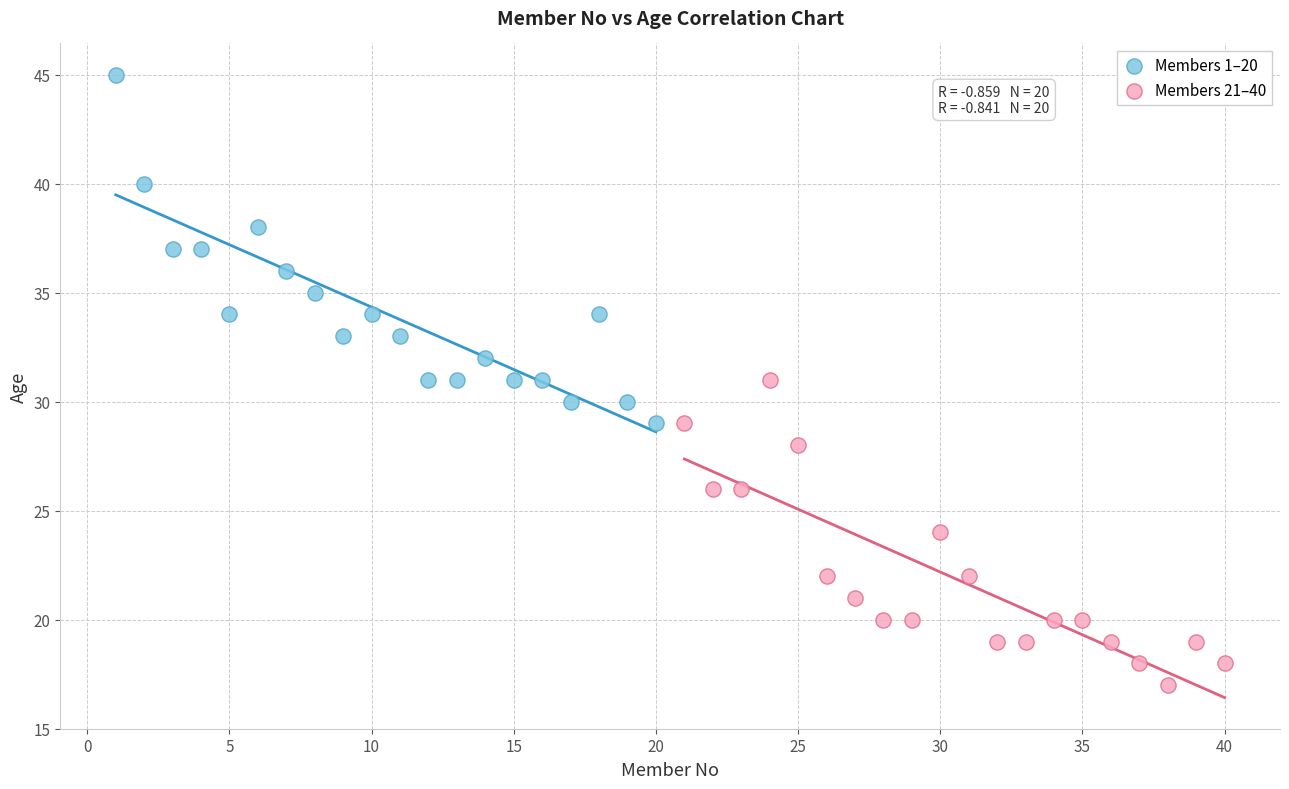

Which series contains the lowest Y value?

Members 21–40